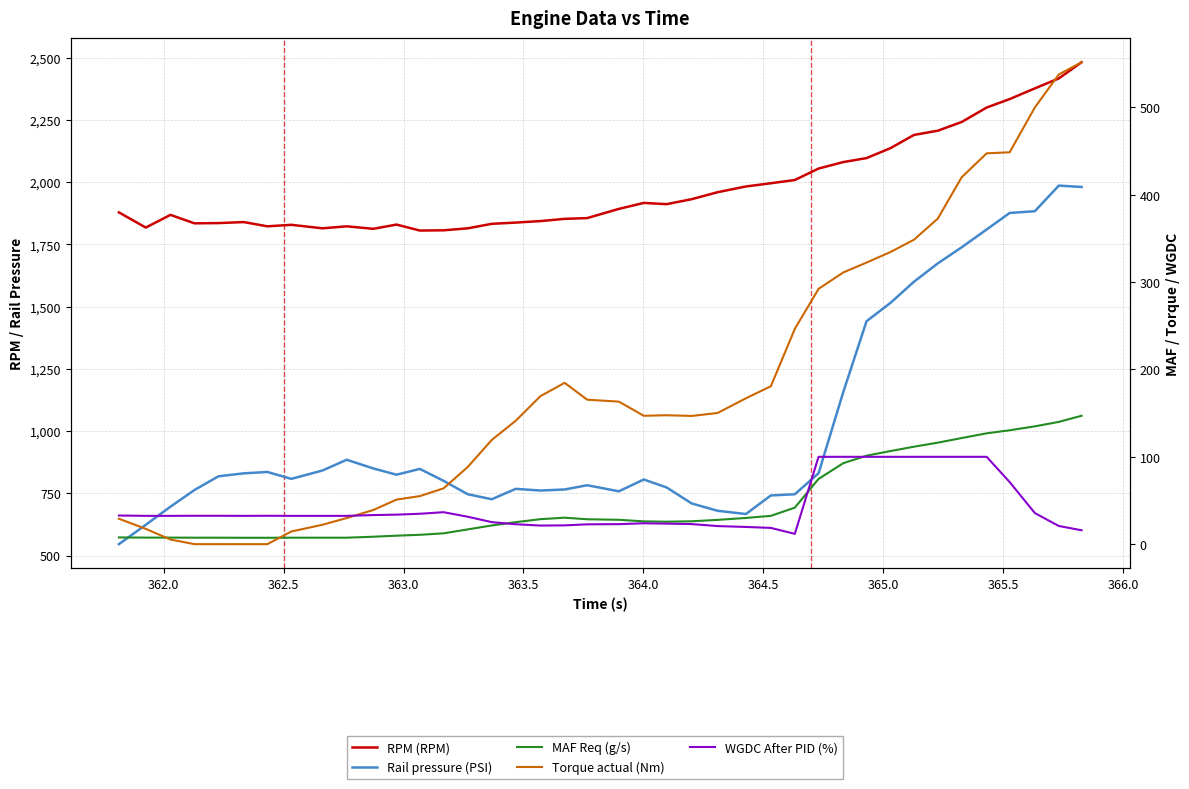

True or false: Rail pressure (PSI) and MAF Req (g/s) cross at least once.

False